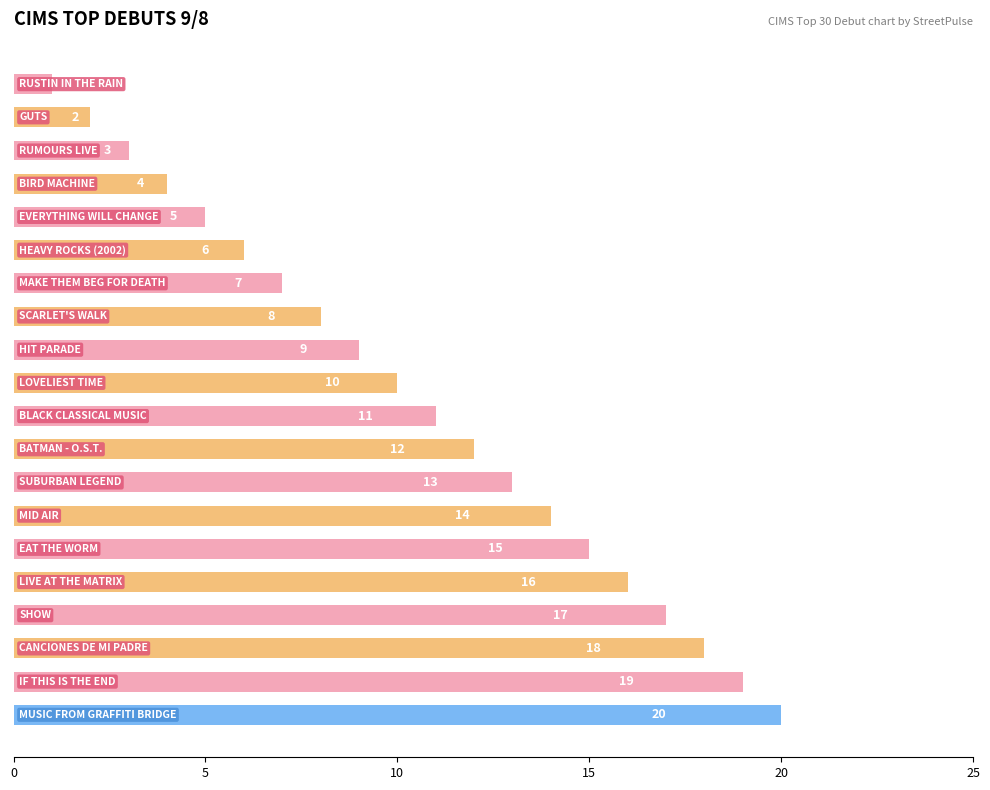

What is the difference between the maximum and minimum values?

19